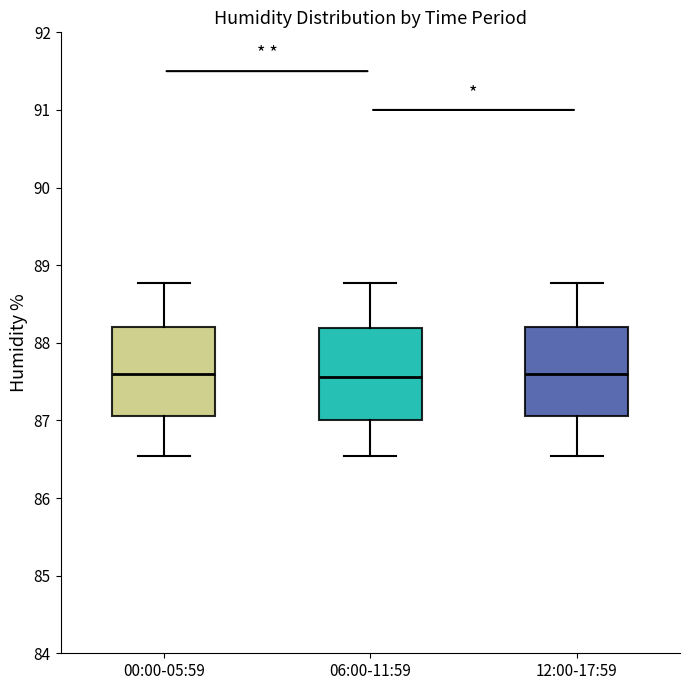

Reading left to right, transcribe this box plot: for each box, give where its median line is, the range the box spans, and where its two whiskers end, as read against the y-axis. The values are not printed on the chart, so give them approximately, as read against the axis.

00:00-05:59: median 87.6, box 87.1 to 88.2, whiskers 86.5 to 88.8
06:00-11:59: median 87.6, box 87.0 to 88.2, whiskers 86.5 to 88.8
12:00-17:59: median 87.6, box 87.1 to 88.2, whiskers 86.5 to 88.8